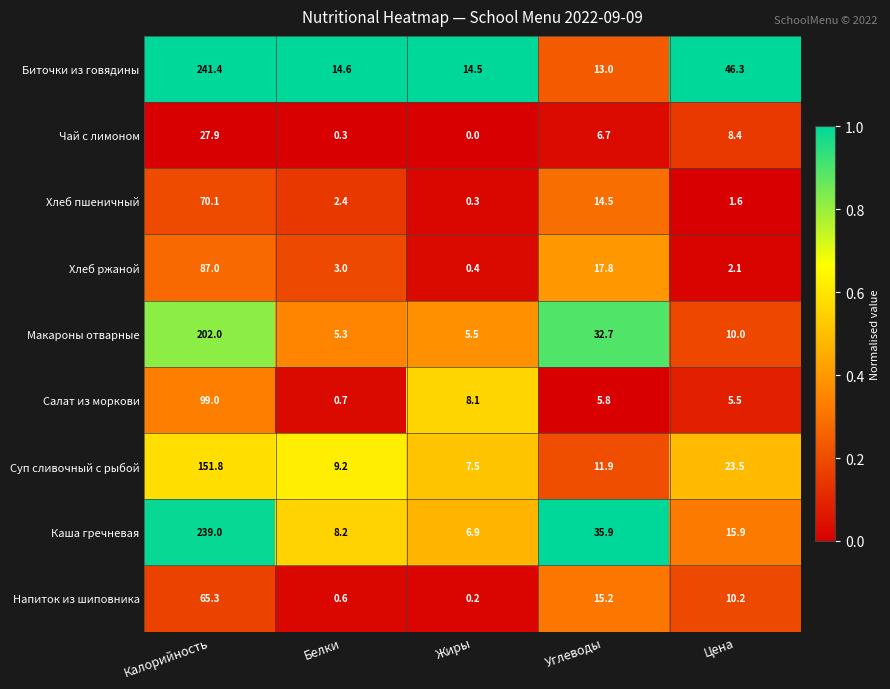

Between Жиры and Цена, which series saw the biggest shift?

Биточки из говядины